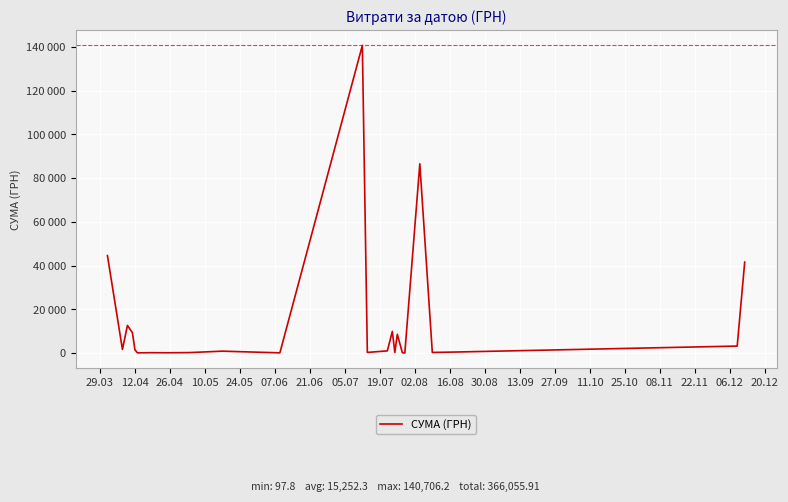

What is the sum of all values?

366055.9